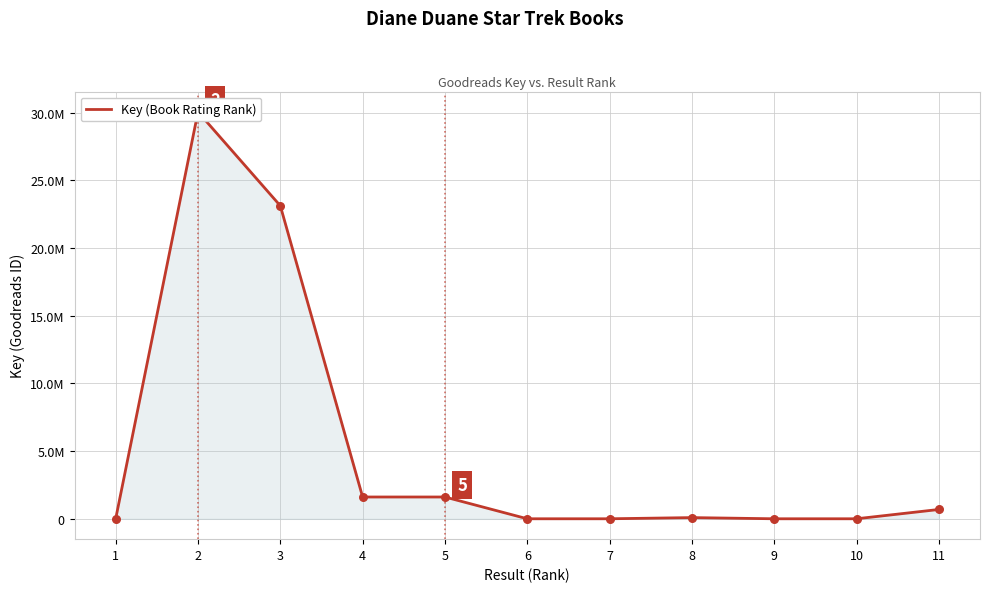

Approximately how many times larger is the value at 4 compared to 11?

2.3